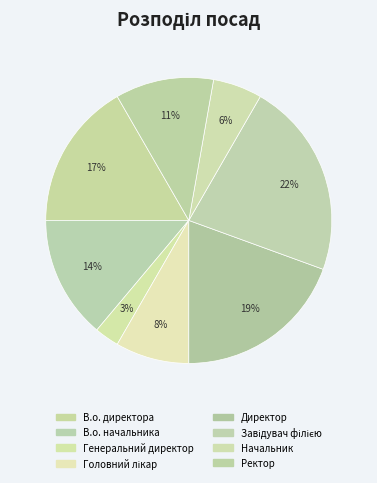

Which slice is the largest?

Завідувач філією